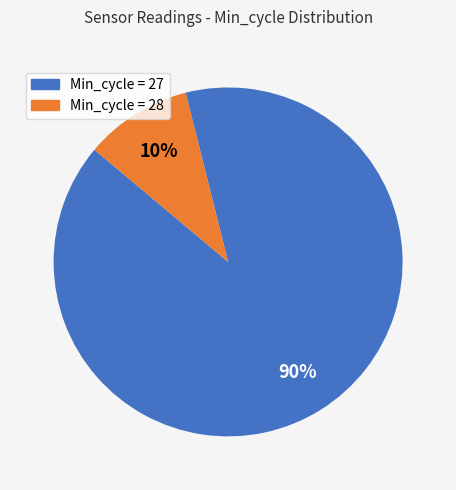

To the nearest percent, what is the difference between the largest and smallest slice percentages?

80%